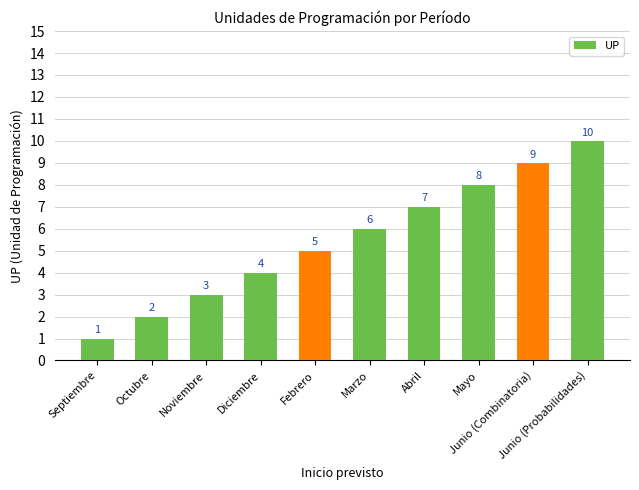

Reading left to right, extract all data points from this chart.

1	2	3	4	5	6	7	8	9	10